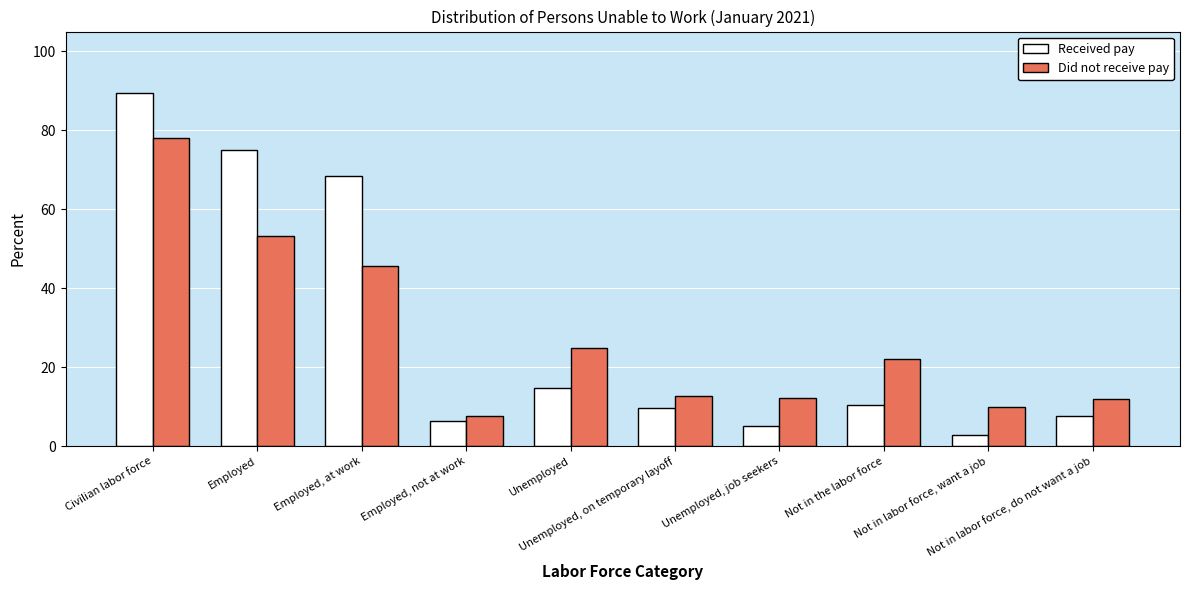

What is the sum of the Received pay values at Employed, not at work and Not in the labor force?

16.8